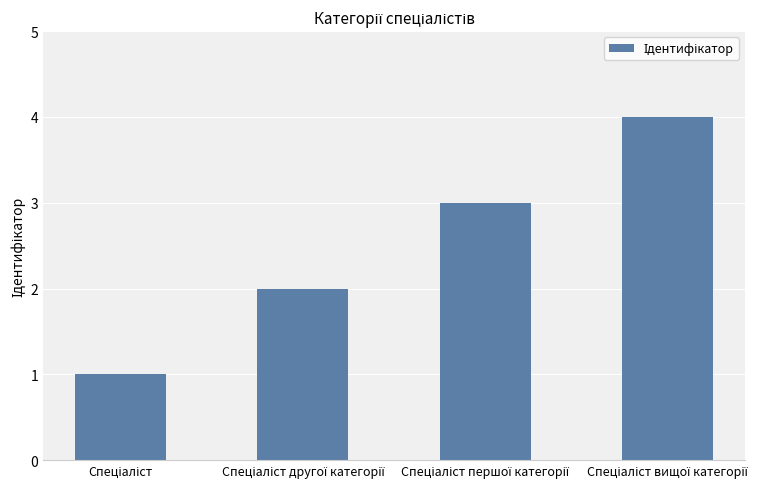

What is the maximum value shown in the chart?

4